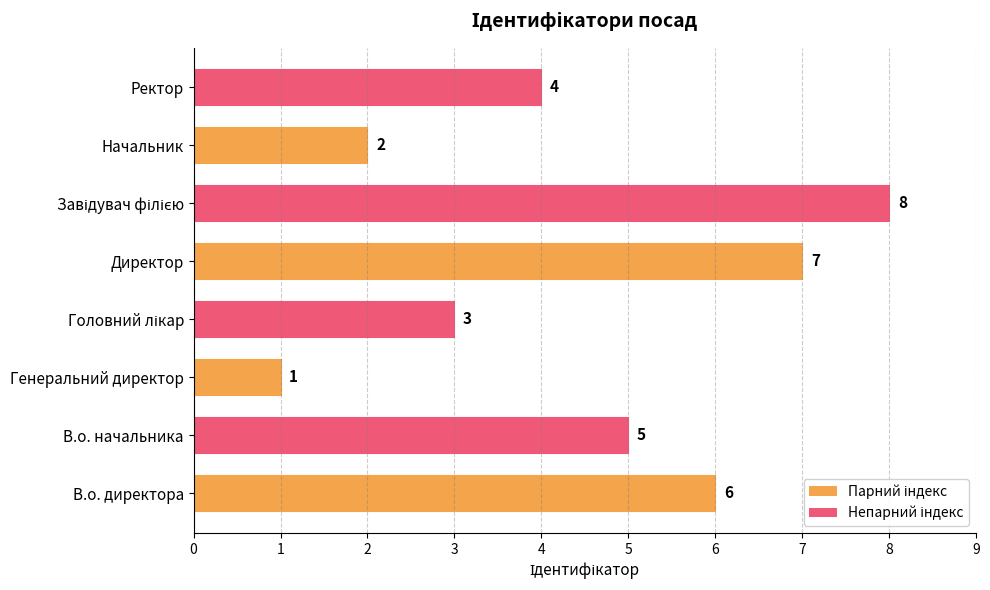

What is the greatest value displayed?

8